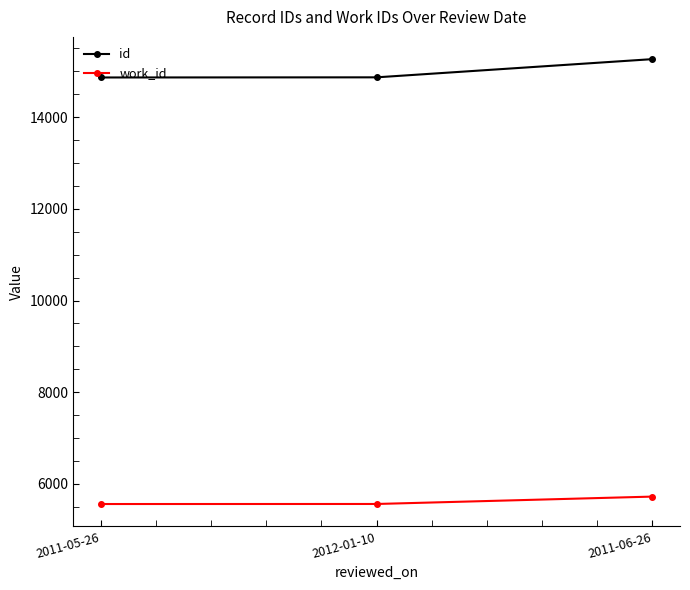

What is the label of the 3rd point from the left?

2011-06-26